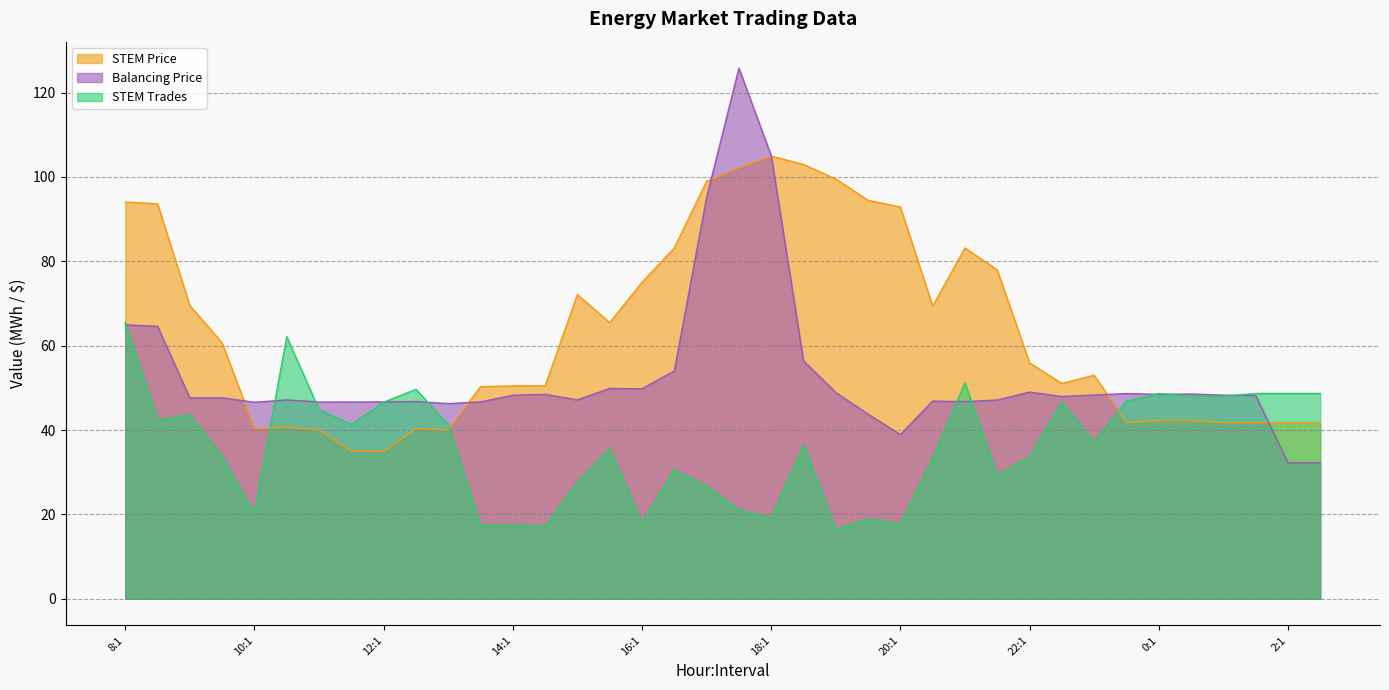

Does the chart display data point markers on the line(s)?

No